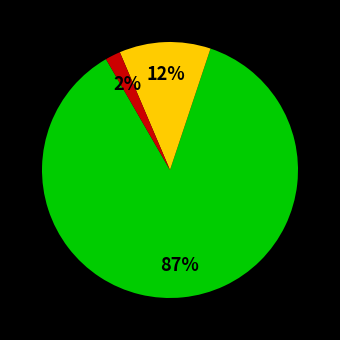

To the nearest percent, what is the average slice percentage?

33%